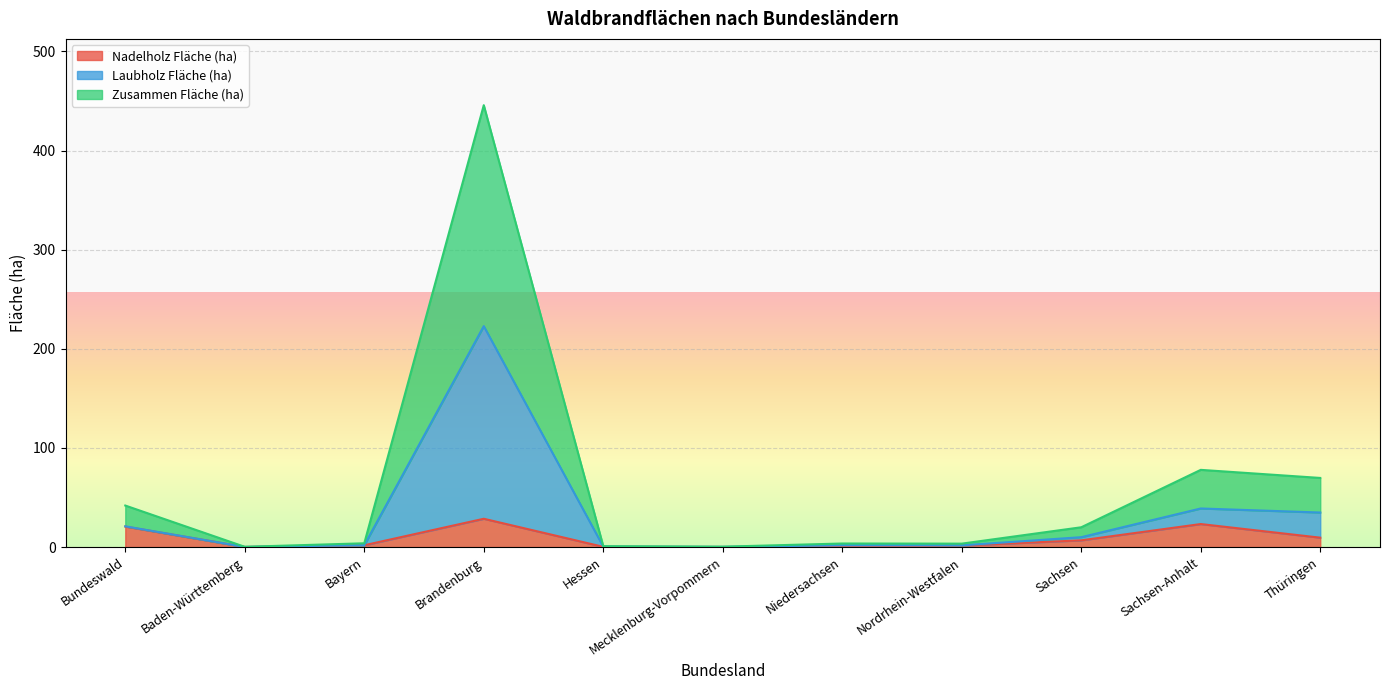

At which label is Nadelholz Fläche (ha) closest to 14?

Thüringen